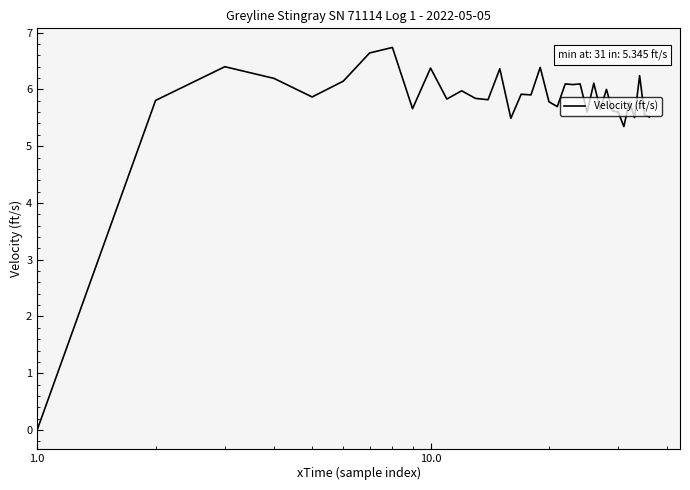

Is this an area chart (filled region under the line)?

No